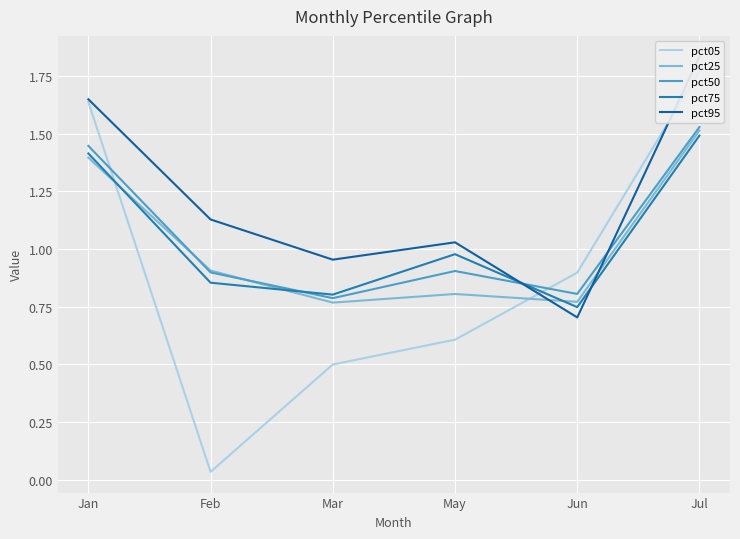

What is the lowest value of the pct95 series?

0.7